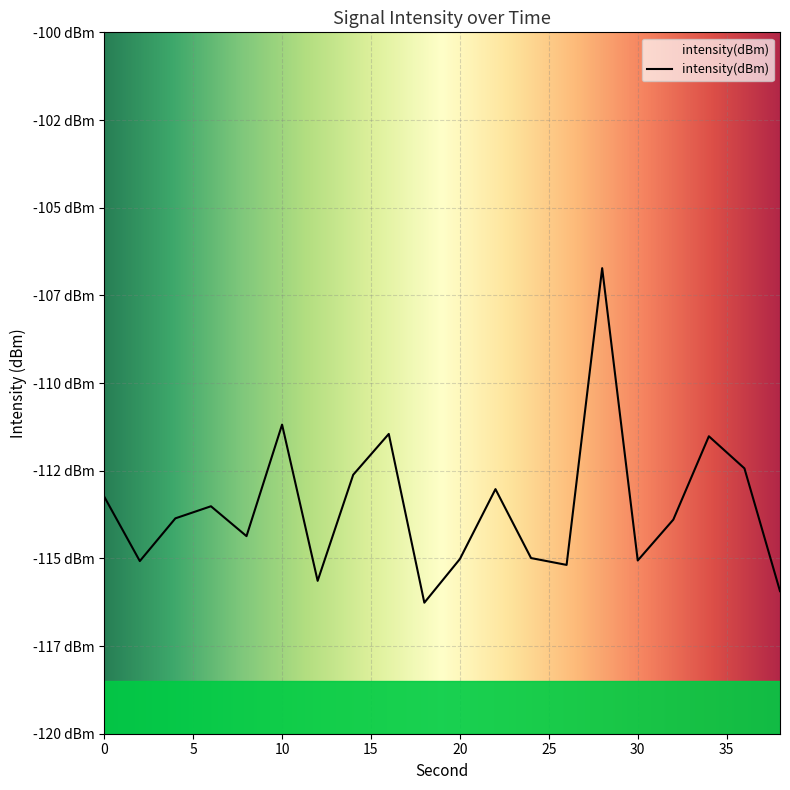

Where is the first local maximum?

6